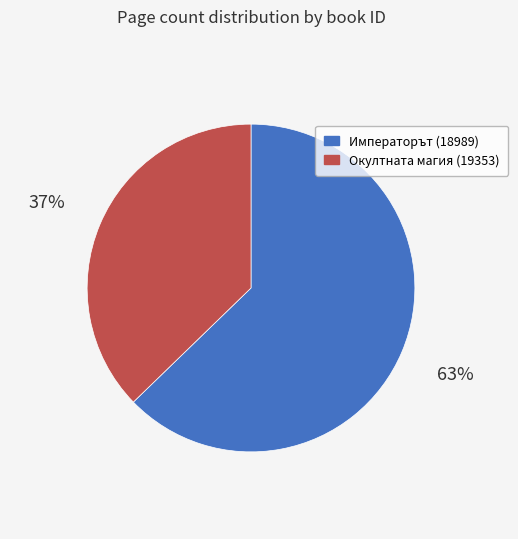

Rank the categories by value from highest to lowest.

Императорът (18989), Окултната магия (19353)